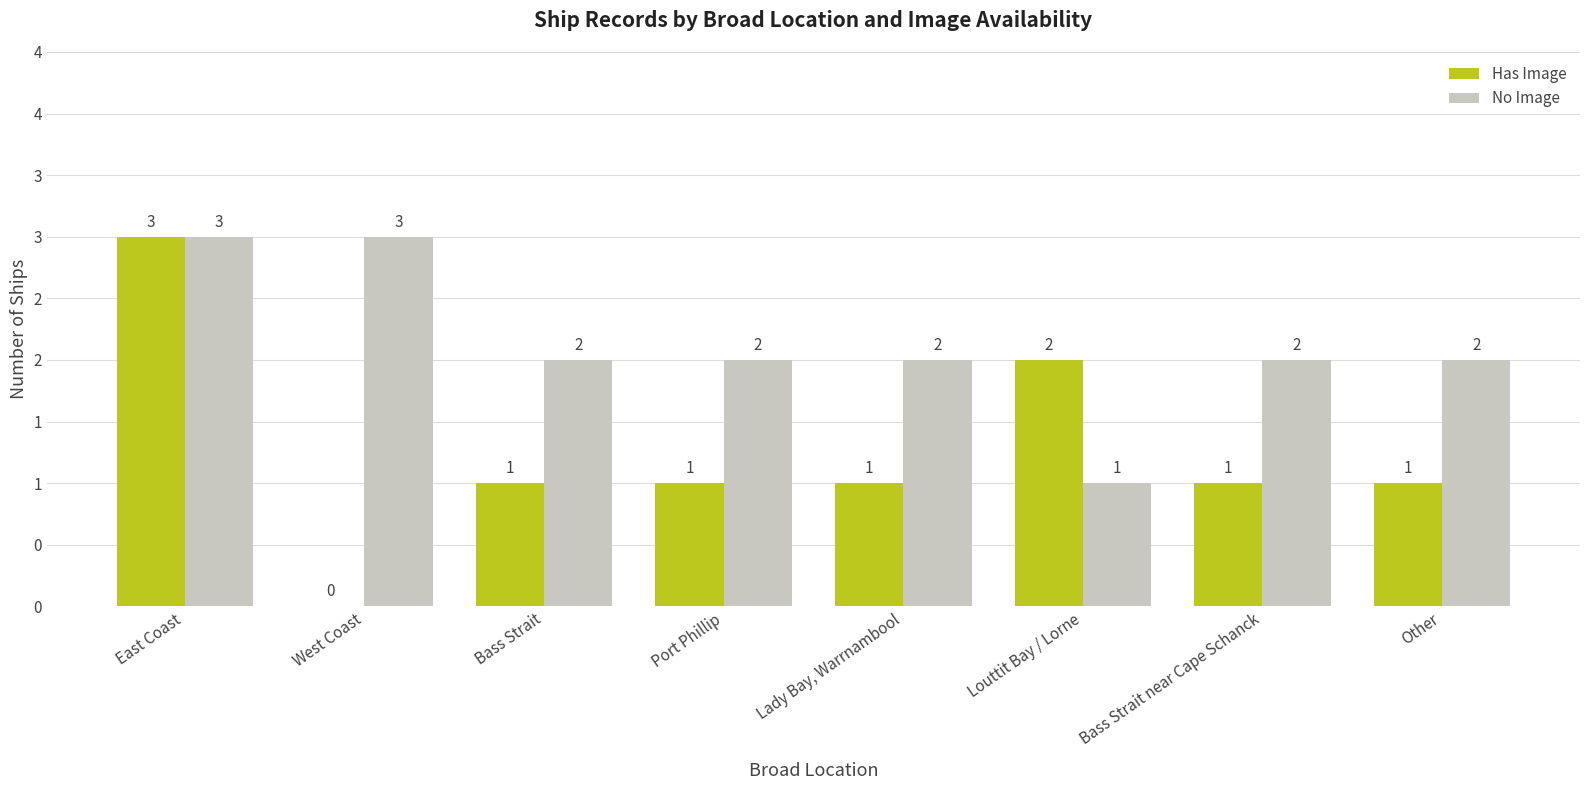

What are all the series names shown in the legend?

Has Image, No Image